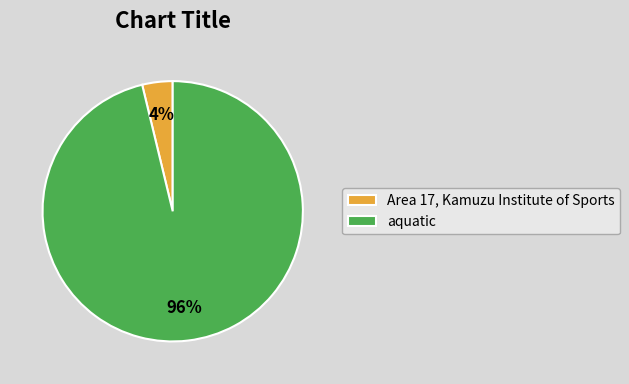

Is it true that Area 17, Kamuzu Institute of Sports is 4% of the pie?

True